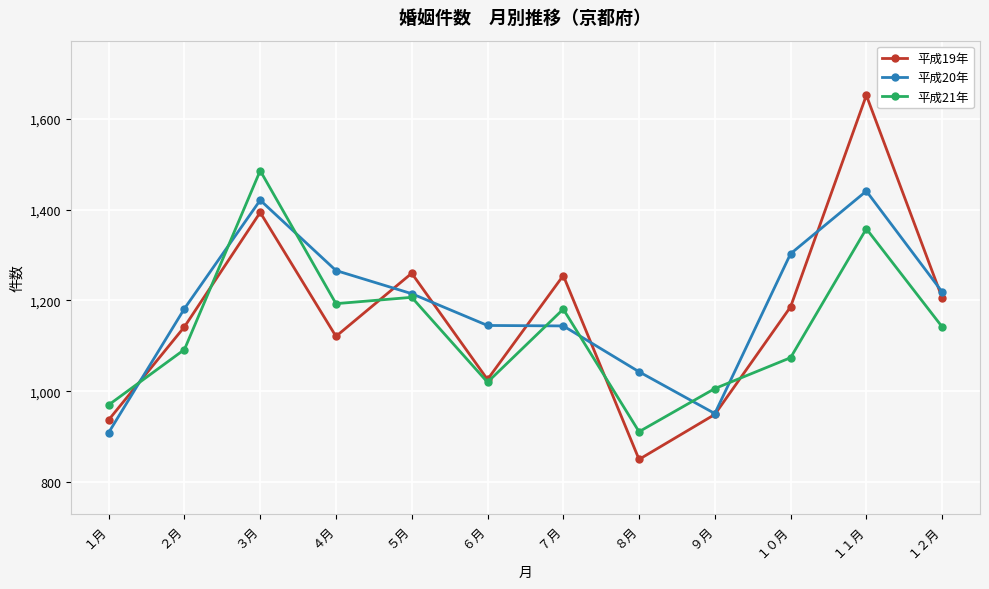

What is the minimum value for 平成19年?

850